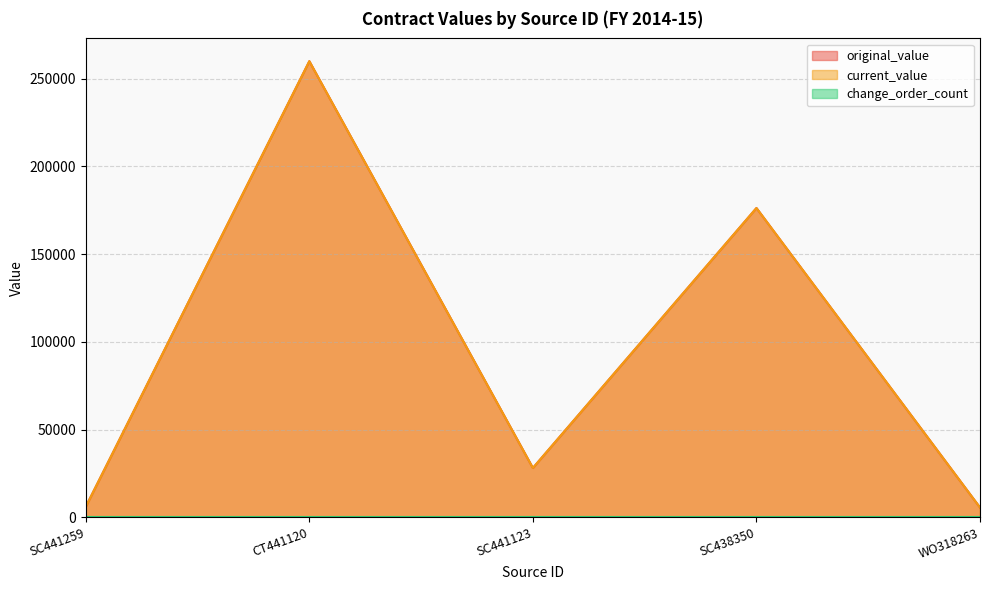

True or false: current_value and original_value intersect in this chart.

False